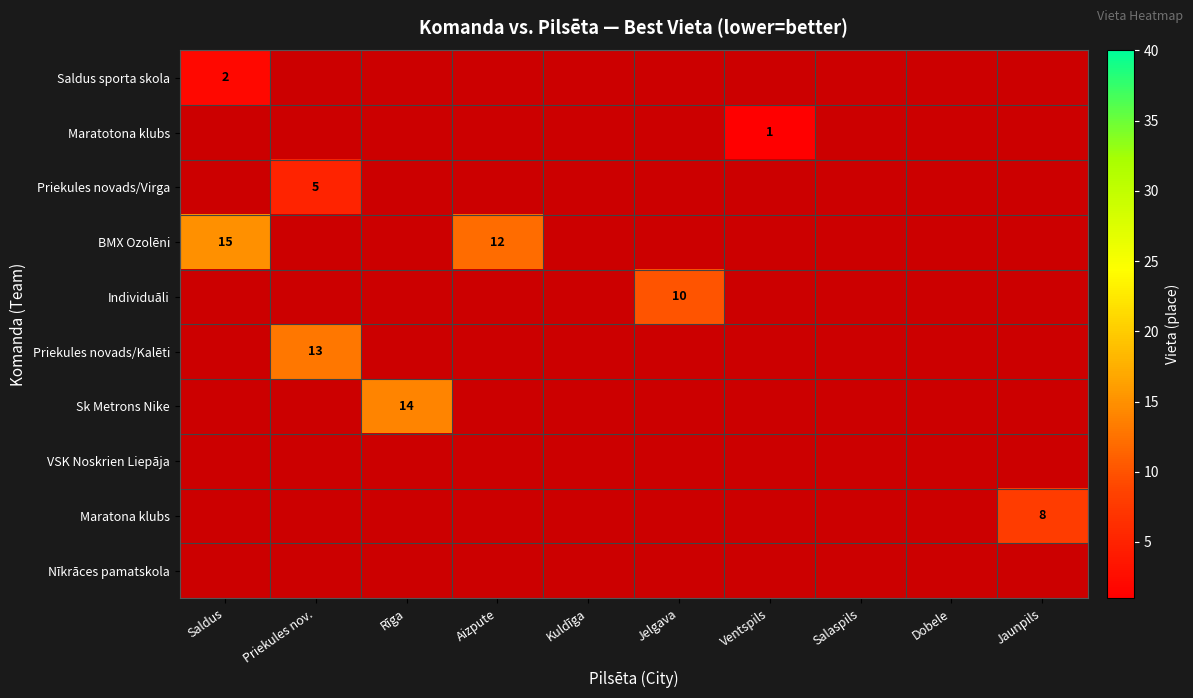

The value of Individuāli at Jelgava is 10. True or false?

True